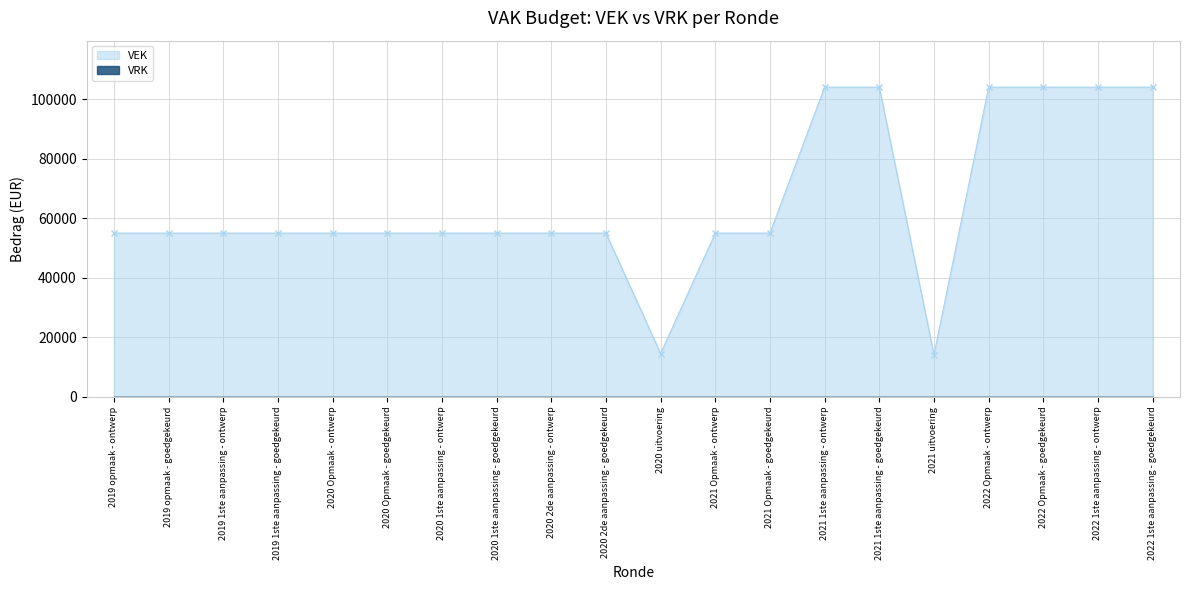

Does the chart have visible grid lines?

Yes